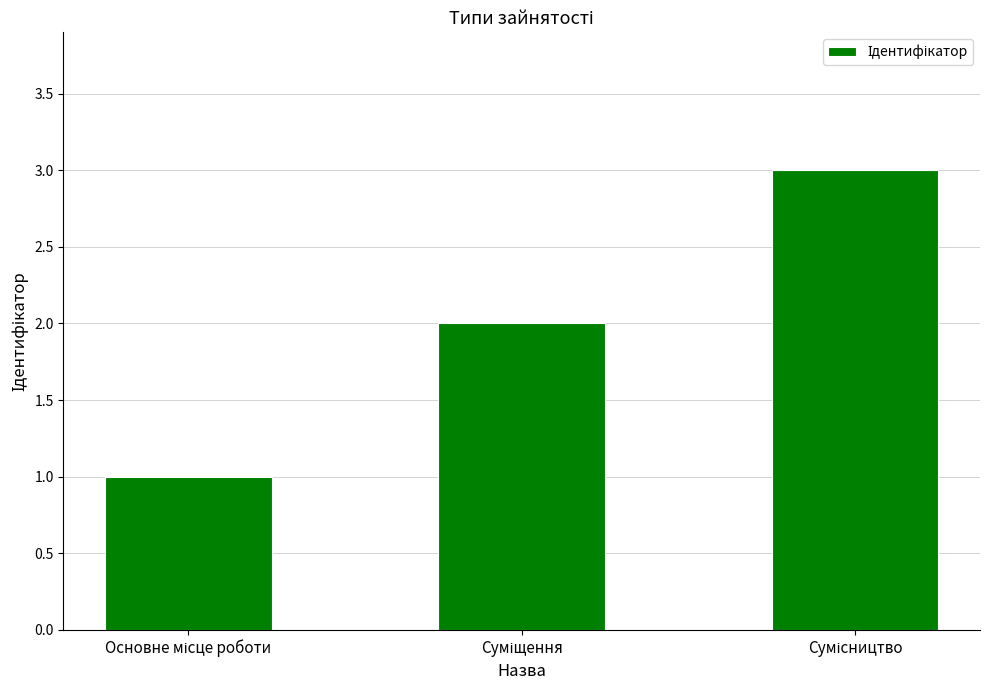

Are the bars grouped side by side (vs. stacked)?

No